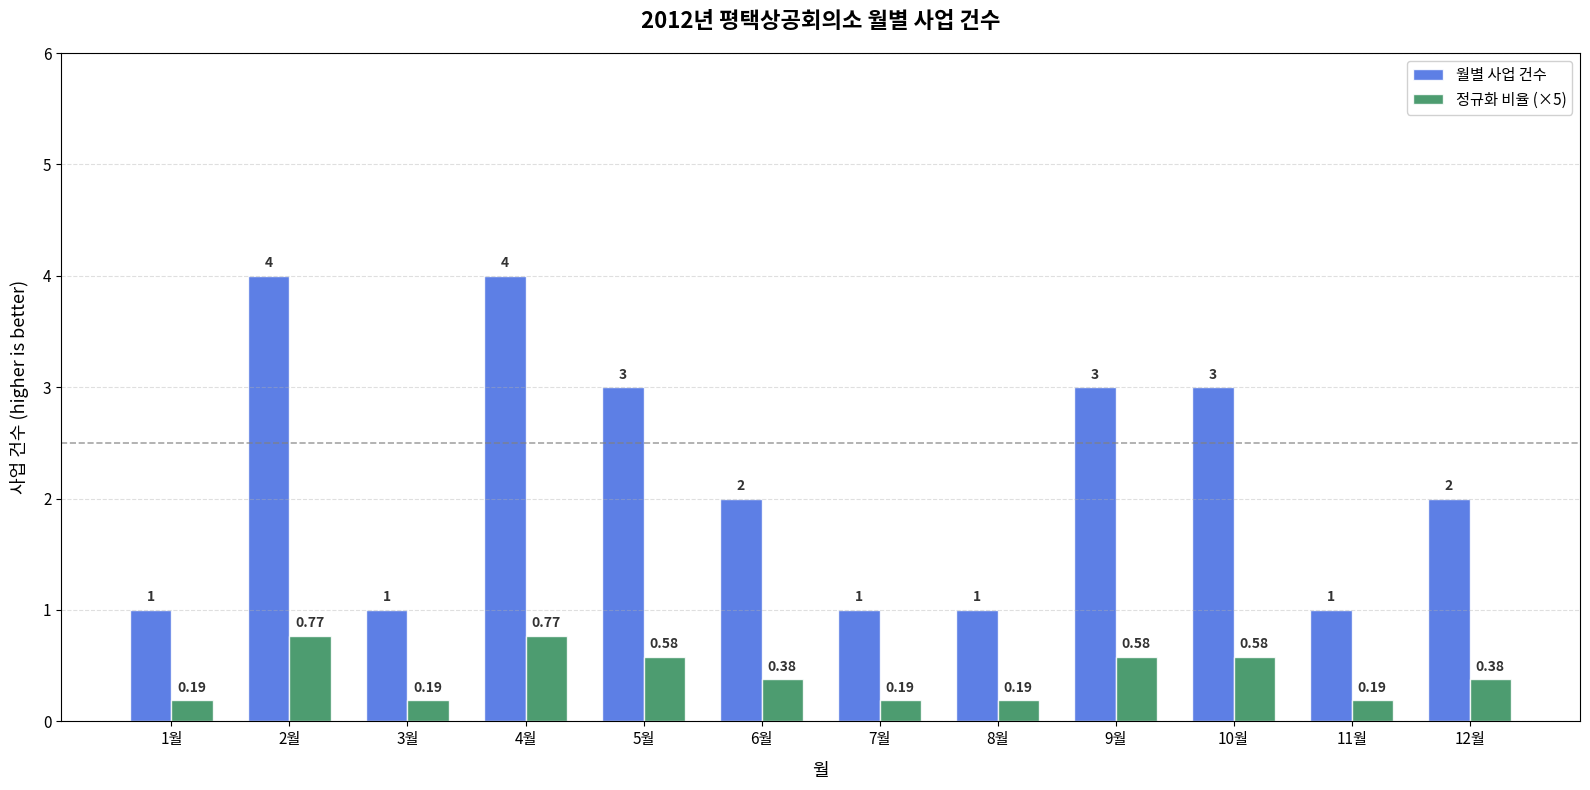

Between 1월 and 6월, which series saw the biggest shift?

월별 사업 건수